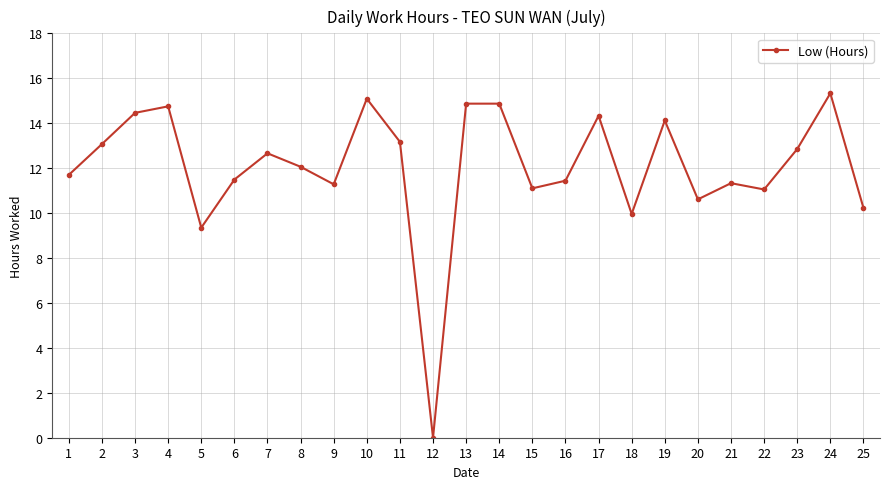

Count the number of data series in this chart.

1